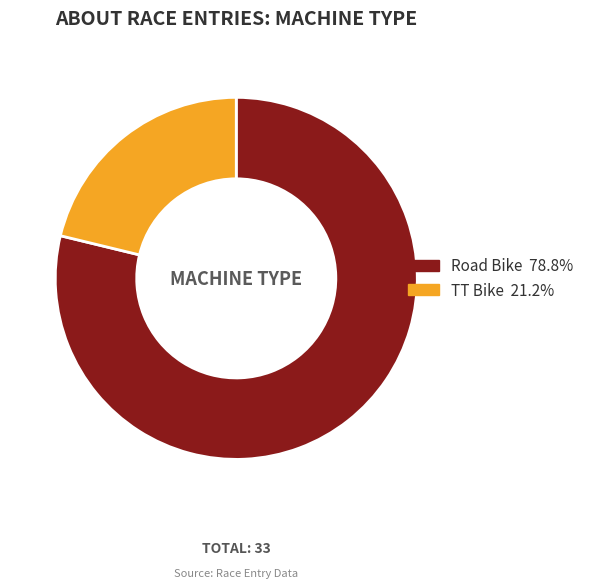

What is the smallest slice in the pie chart?

TT Bike